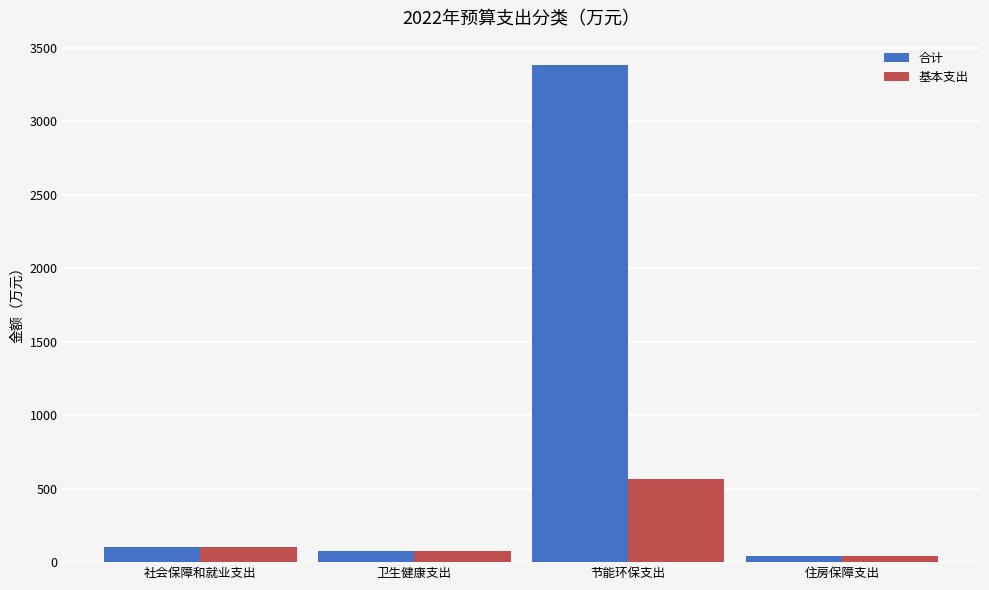

How many values in the 基本支出 series are below 104?

2